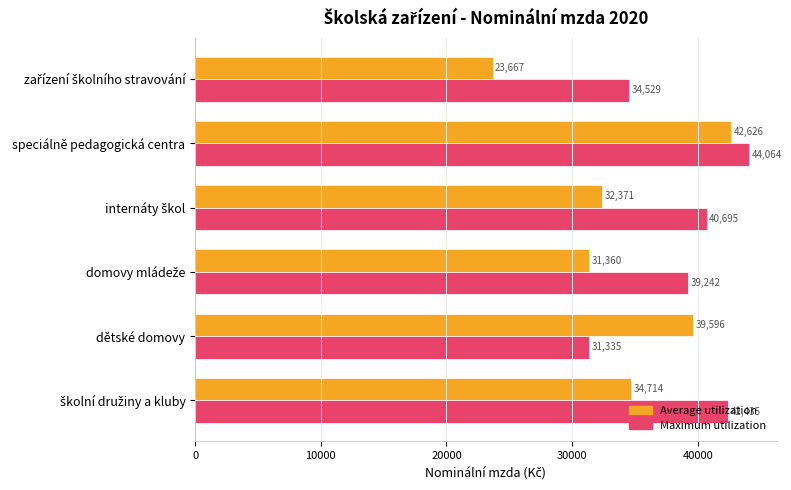

Read the Maximum utilization value at dětské domovy.

31335.5